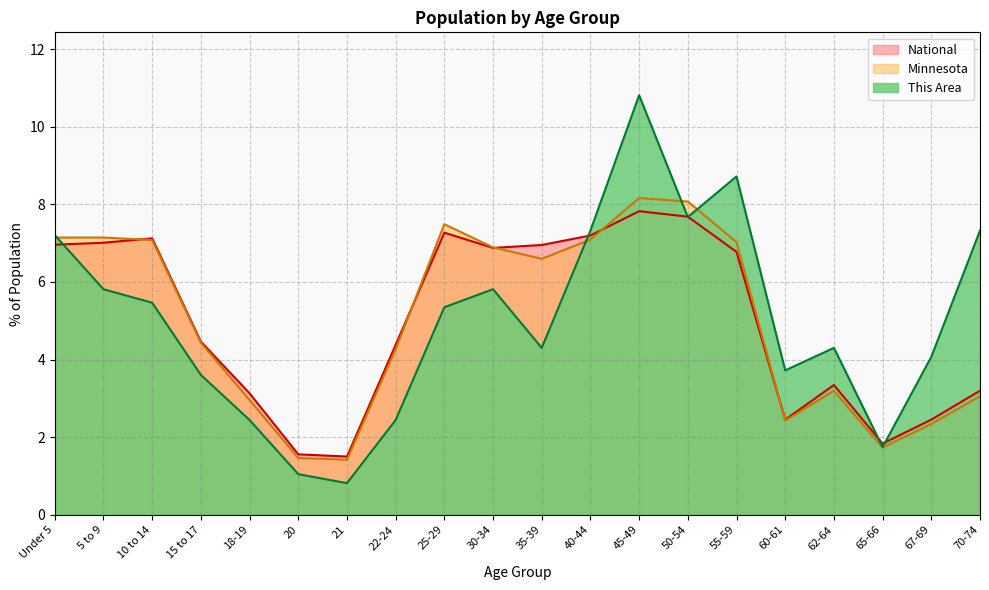

What is the difference between the highest and lowest values at 35-39?

2.7